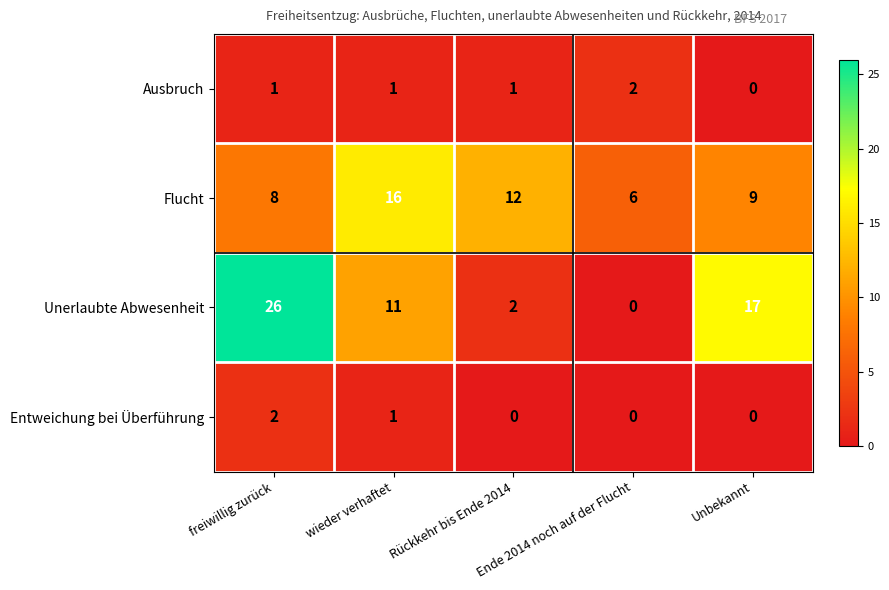

What is the difference between the maximum and minimum values in the Flucht series?

10